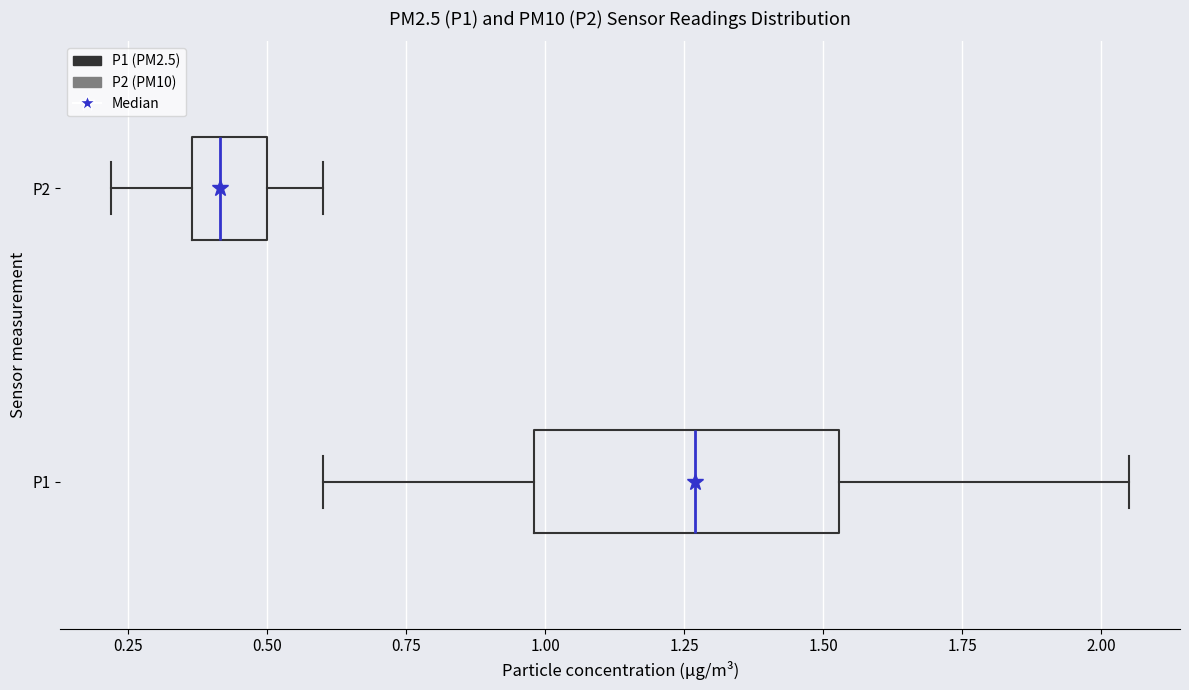

Where does the right whisker of the box for P1 end on the x-axis? The values are not printed on the chart, so give them approximately, as read against the axis.

2.05